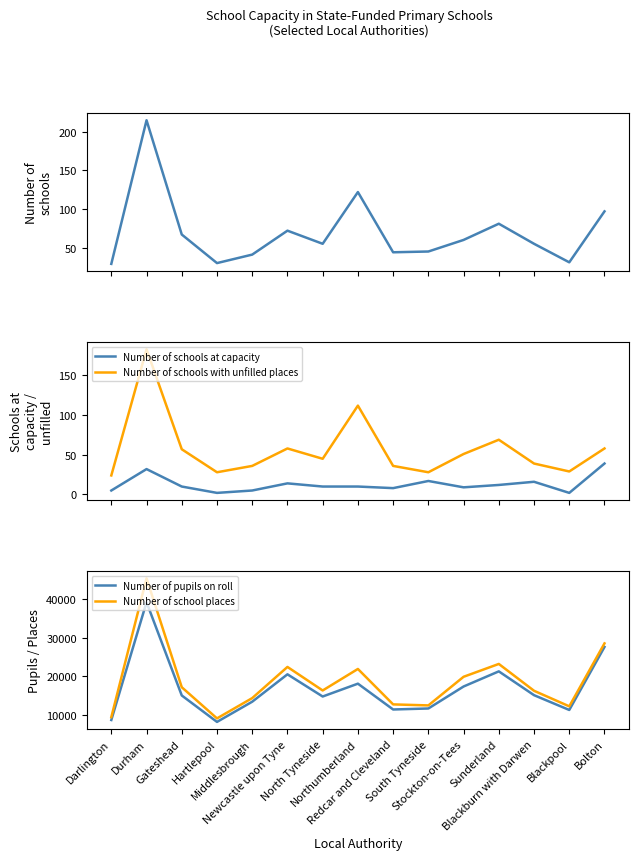

At which category does Number of schools reach its first local peak?

Durham